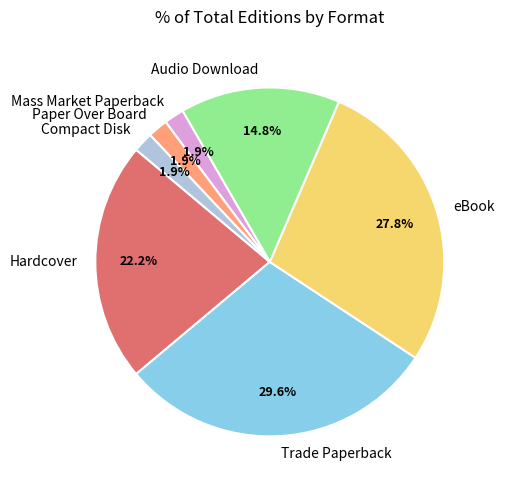

Is the sum of Hardcover and Audio Download greater than half?

No